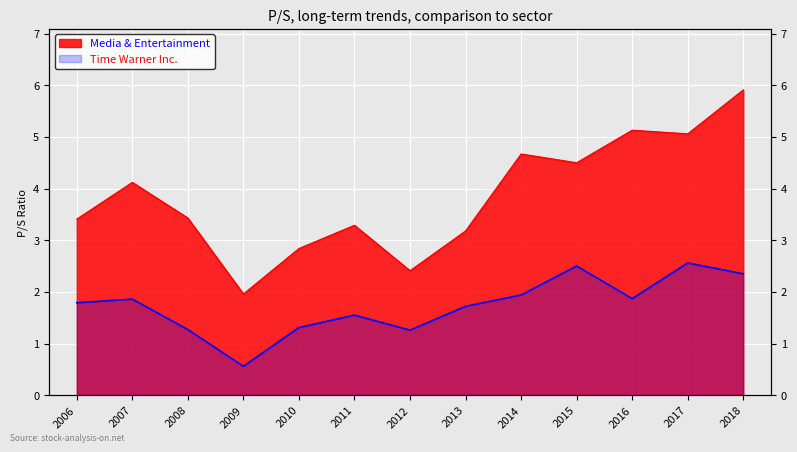

What are all the series names shown in the legend?

Time Warner Inc., Media & Entertainment